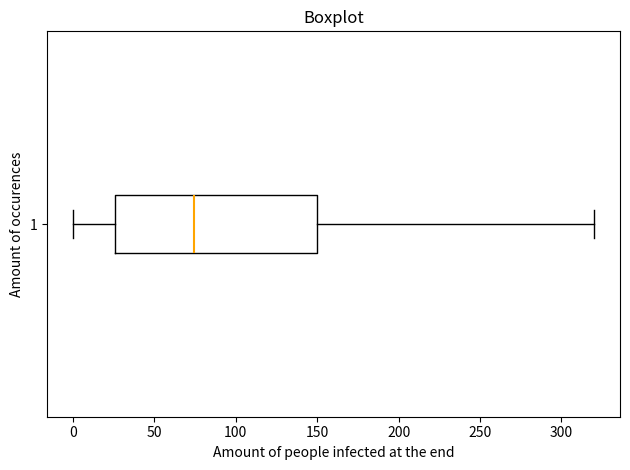

Transcribe this box plot: give where the median line is, the range the box spans, and where the two whiskers end, as read against the x-axis. The values are not printed on the chart, so give them approximately, as read against the axis.

median 75, box 25 to 150, whiskers 0 to 320